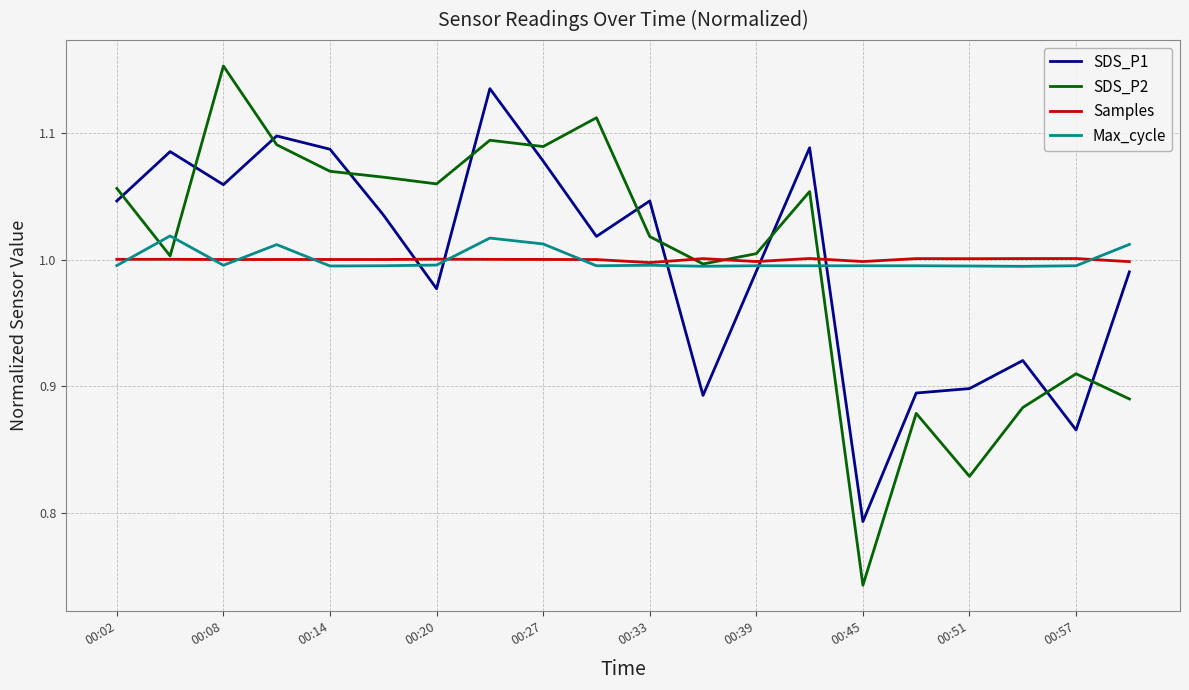

Which series has the widest spread of values?

SDS_P2